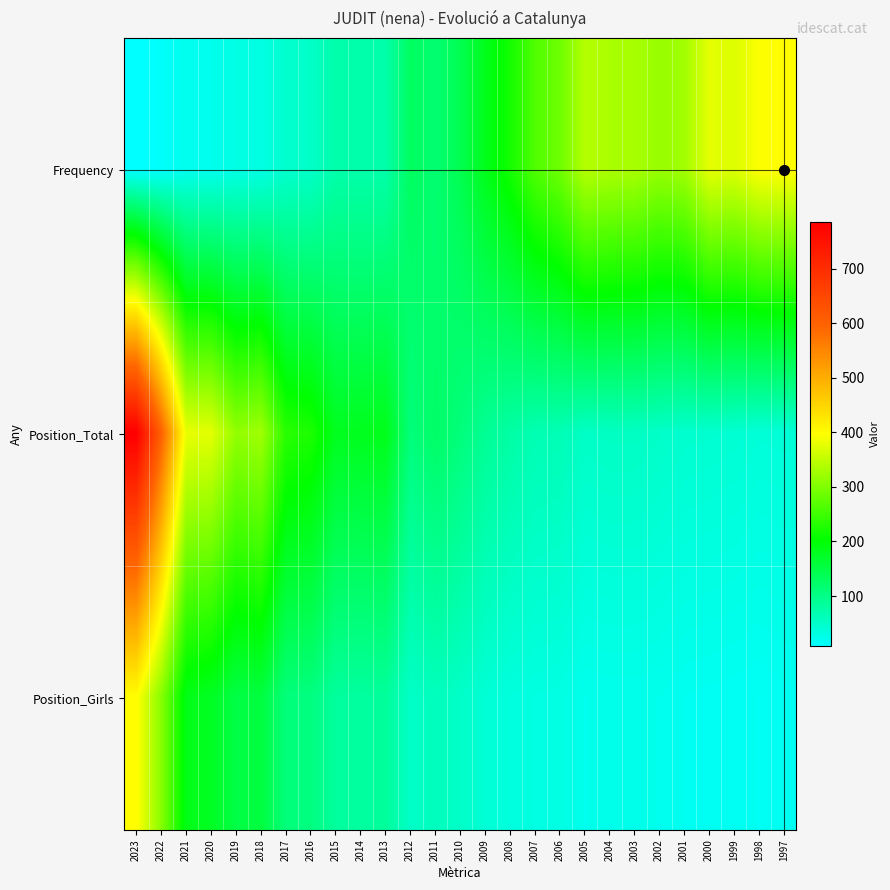

Reading right to left, extract all data points from this chart.

Frequency: 1997=398	1998=396	1999=370	2000=377	2001=326	2002=318	2003=331	2004=333	2005=340	2006=287	2007=263	2008=218	2009=183	2010=142	2011=117	2012=131	2013=74	2014=73	2015=74	2016=51	2017=47	2018=30	2019=30	2020=23	2021=23	2022=12	2023=8
Position_Total: 1997=40	1998=39	1999=43	2000=45	2001=46	2002=51	2003=55	2004=55	2005=53	2006=65	2007=67	2008=78	2009=90	2010=110	2011=126	2012=110	2013=184	2014=181	2015=180	2016=224	2017=233	2018=325	2019=314	2020=375	2021=379	2022=600	2023=786
Position_Girls: 1997=19	1998=17	1999=18	2000=19	2001=20	2002=23	2003=24	2004=24	2005=23	2006=31	2007=32	2008=35	2009=41	2010=51	2011=60	2012=51	2013=86	2014=82	2015=84	2016=106	2017=110	2018=156	2019=150	2020=177	2021=186	2022=305	2023=400